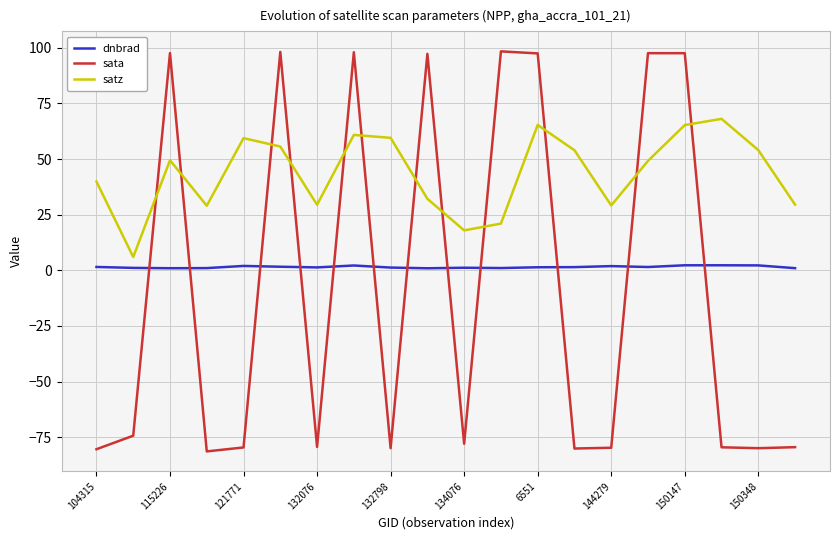

What is the average value of the sata series?

-8.5